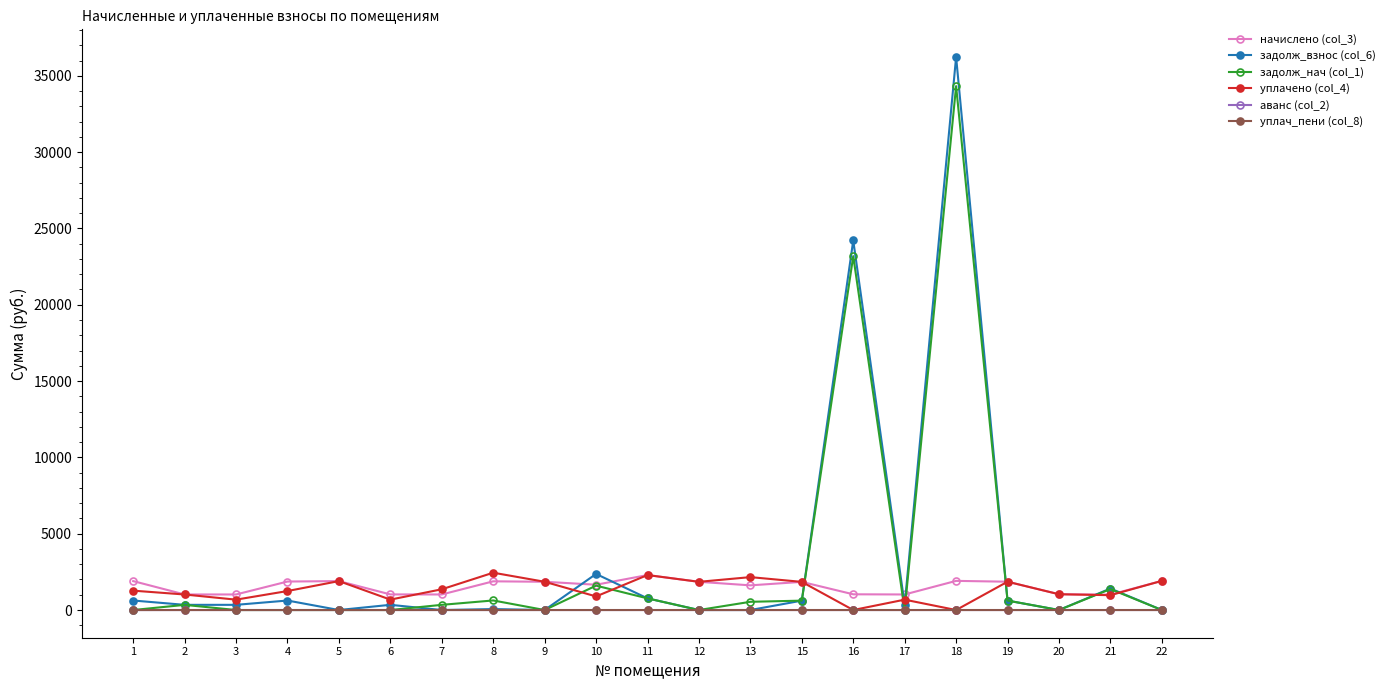

The value of начислено (col_3) at 5 is 1895.3. True or false?

True